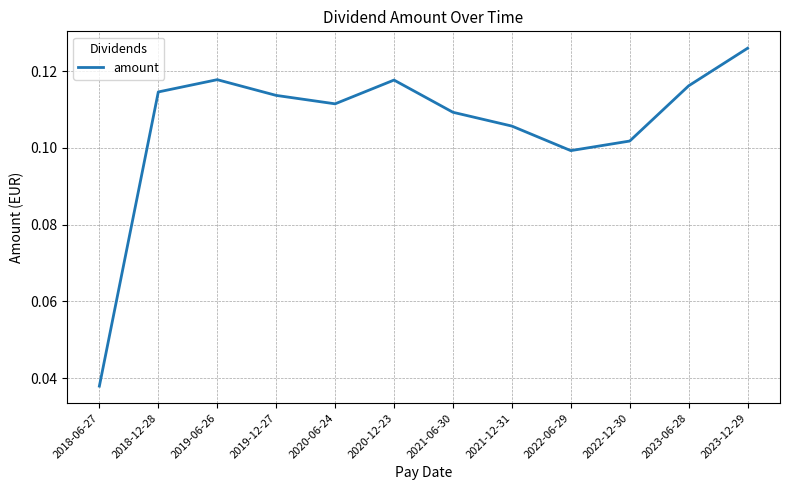

Which label corresponds to the largest value in the chart?

2023-12-29